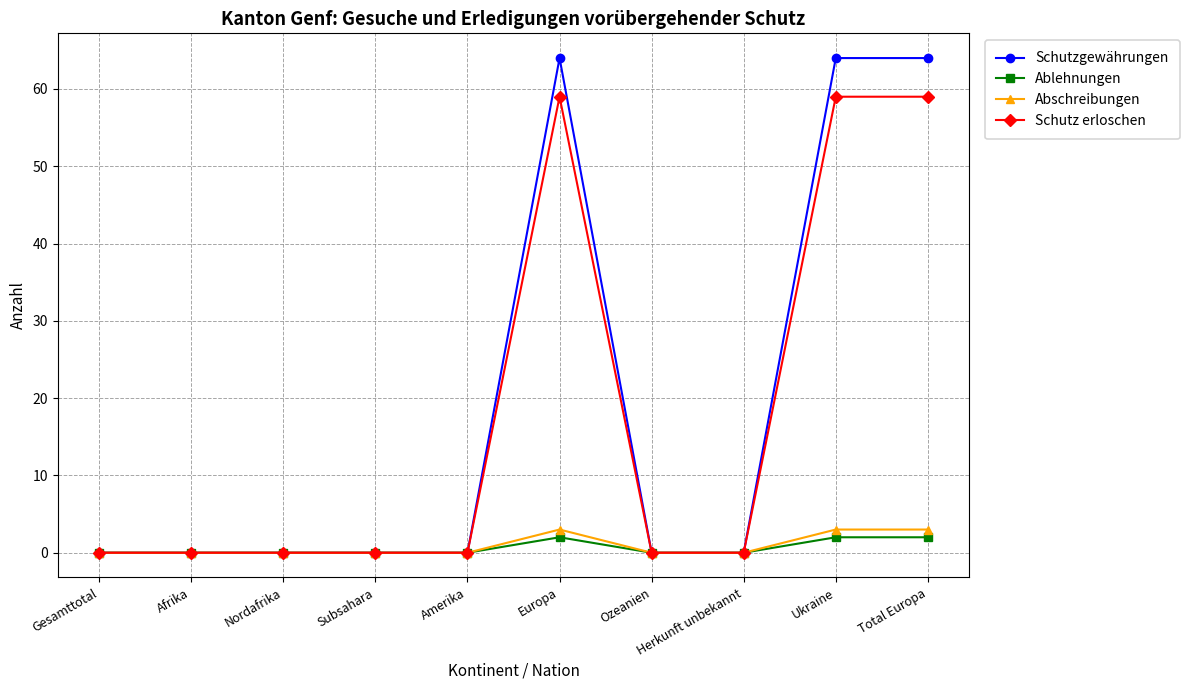

Rank the series at Ukraine from highest to lowest value.

Schutzgewährungen, Schutz erloschen, Abschreibungen, Ablehnungen